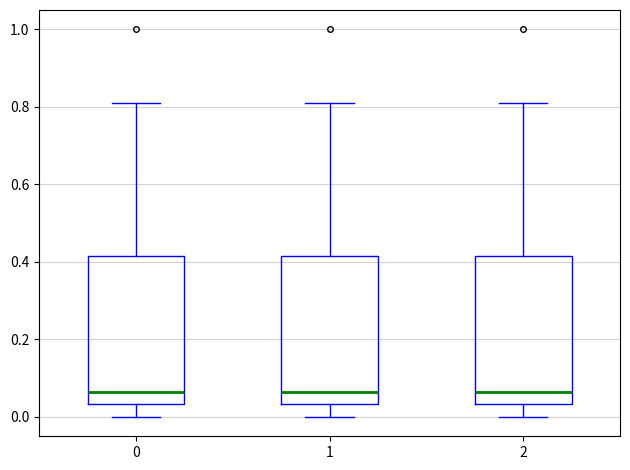

Reading left to right, read every box against the y-axis: the position of its median line, the range the box covers, and the ends of its whiskers. The values are not printed on the chart, so give them approximately, as read against the axis.

0: median 0.06, box 0.04 to 0.42, whiskers 0.00 to 0.80
1: median 0.06, box 0.04 to 0.42, whiskers 0.00 to 0.80
2: median 0.06, box 0.04 to 0.42, whiskers 0.00 to 0.80